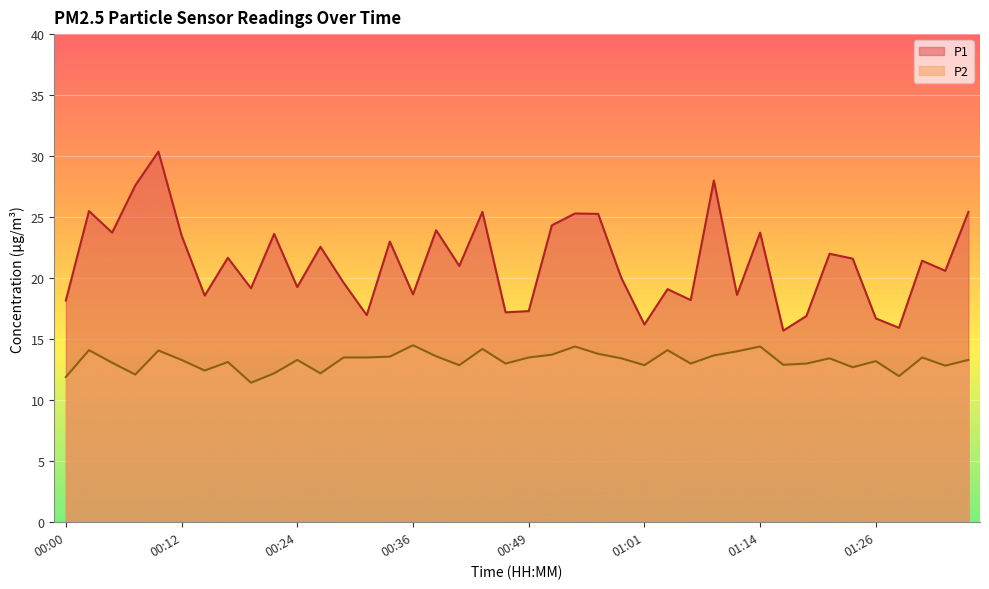

What is the value of the P2 point at the 23rd from the left?

14.4